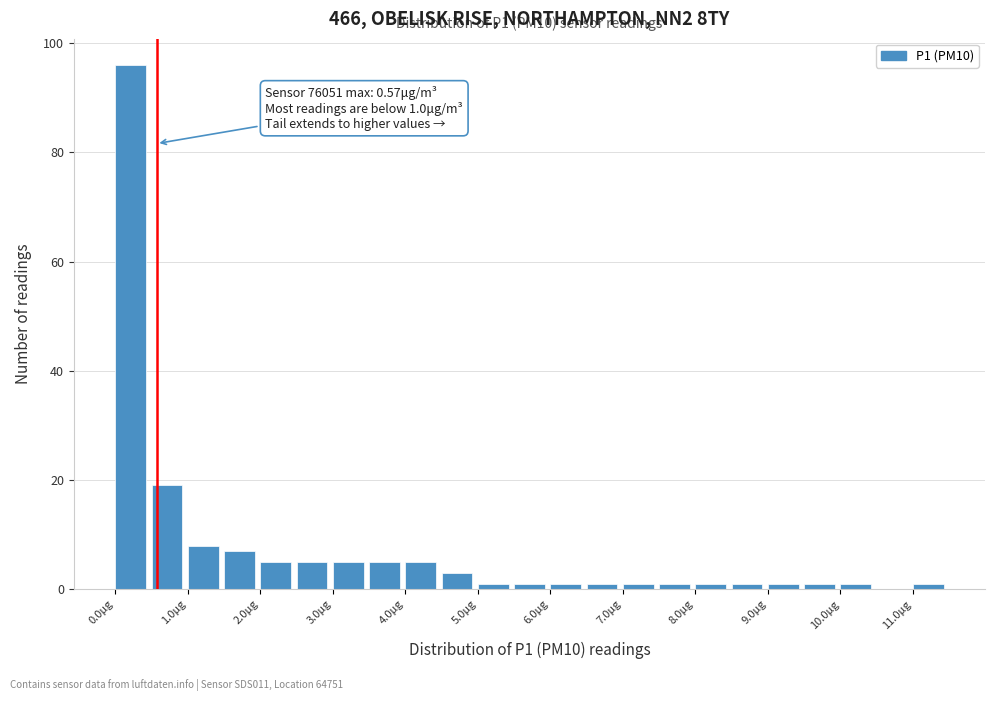

Over which range of the x-axis is the bar tallest?

0.0 to 0.5